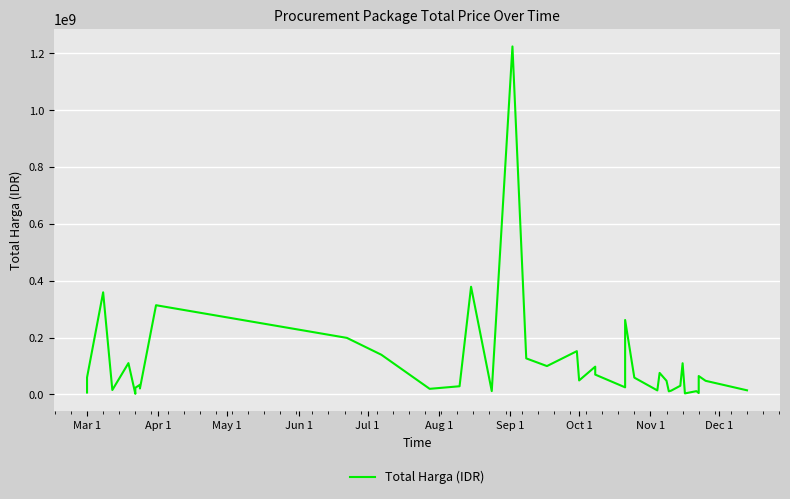

True or false: the data has more than 0 interior local peaks.

True